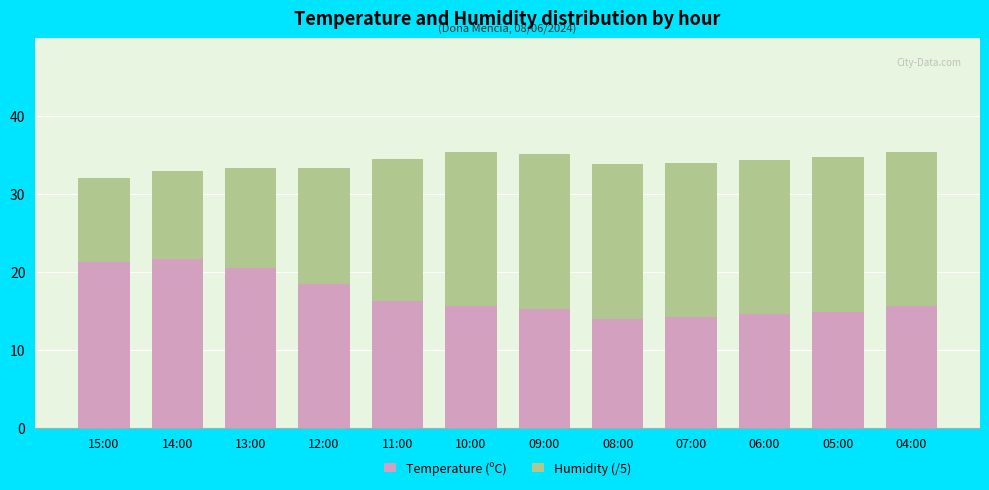

True or false: Temperature (ºC) has a value of 13.9 at 14:00.

False